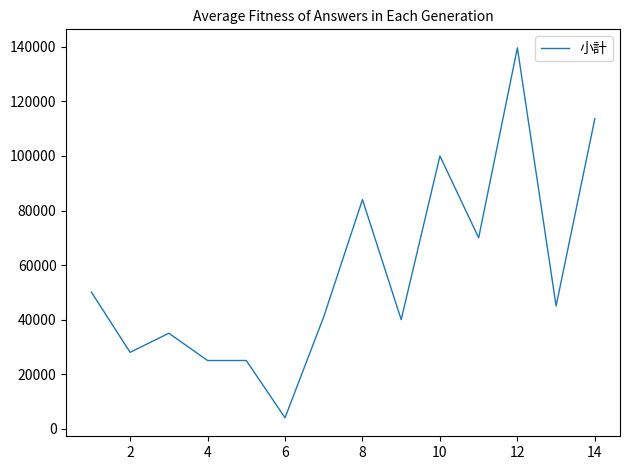

True or false: there are more than 2 points higher than both neighbors.

True